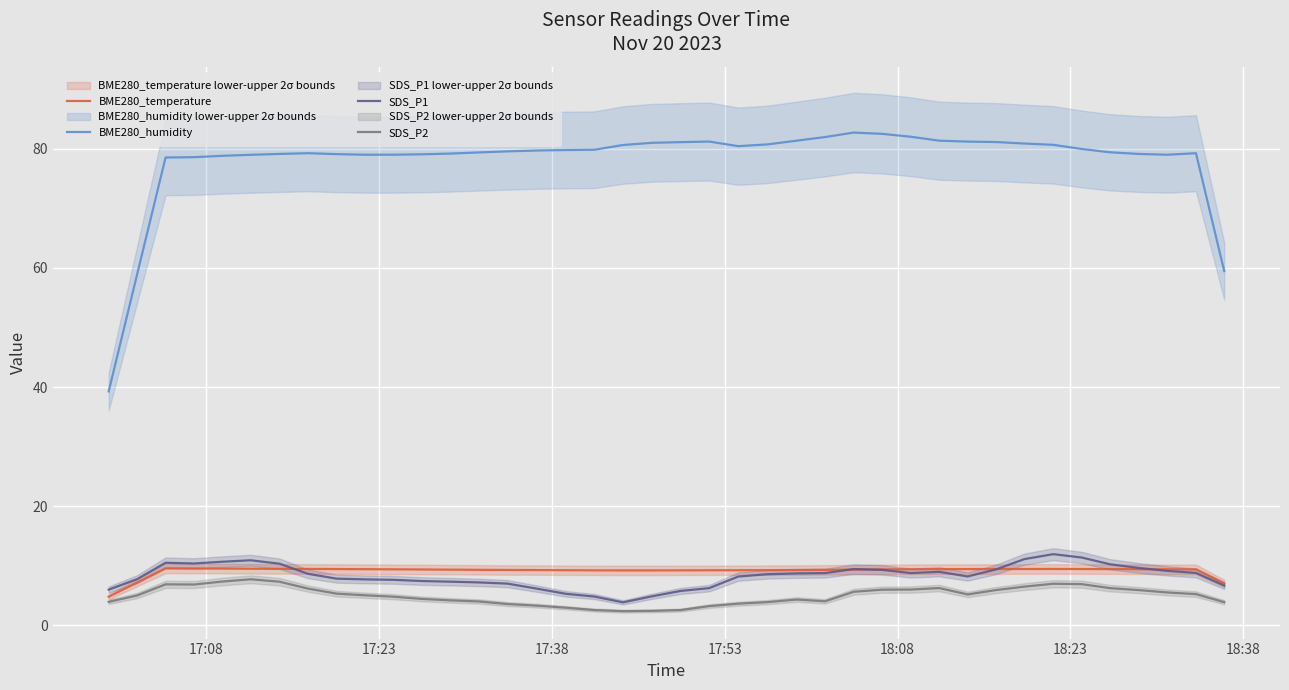

Reading left to right, transcribe all the data shown in this chart.

BME280_temperature: 4.8	7.2	9.6	9.5	9.5	9.5	9.5	9.5	9.4	9.4	9.4	9.4	9.3	9.3	9.3	9.3	9.2	9.2	9.2	9.2	9.2	9.2	9.2	9.3	9.3	9.3	9.3	9.4	9.4	9.4	9.4	9.4	9.4	9.5	9.4	9.4	9.4	9.4	9.4	7.0
BME280_humidity: 39.3	58.9	78.6	78.6	78.8	79.0	79.1	79.3	79.1	79.0	79.0	79.1	79.2	79.4	79.6	79.7	79.8	79.9	80.6	81.0	81.1	81.2	80.5	80.8	81.4	82.0	82.7	82.5	82.0	81.4	81.2	81.1	80.9	80.7	80.0	79.4	79.1	79.0	79.3	59.5
SDS_P1: 6.0	7.7	10.5	10.4	10.7	10.9	10.3	8.6	7.8	7.7	7.6	7.4	7.3	7.2	7.0	6.1	5.3	4.8	3.8	4.9	5.8	6.2	8.2	8.6	8.7	8.8	9.4	9.3	8.8	9.0	8.2	9.4	11.1	11.9	11.4	10.2	9.6	9.1	8.8	6.7
SDS_P2: 3.9	5.0	6.9	6.8	7.3	7.7	7.3	6.2	5.3	5.0	4.8	4.4	4.2	4.0	3.6	3.3	2.9	2.6	2.4	2.4	2.6	3.2	3.6	3.9	4.3	4.0	5.6	6.0	6.0	6.2	5.2	5.9	6.5	7.0	6.9	6.2	5.9	5.5	5.2	3.9